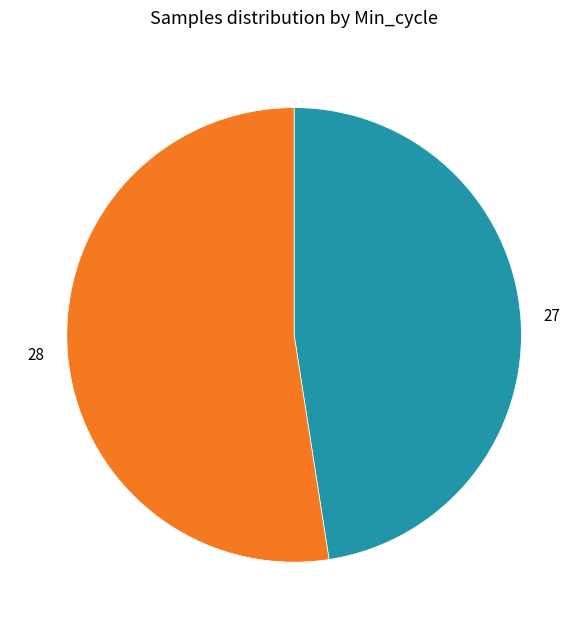

Which has a higher value, 28 or 27?

28